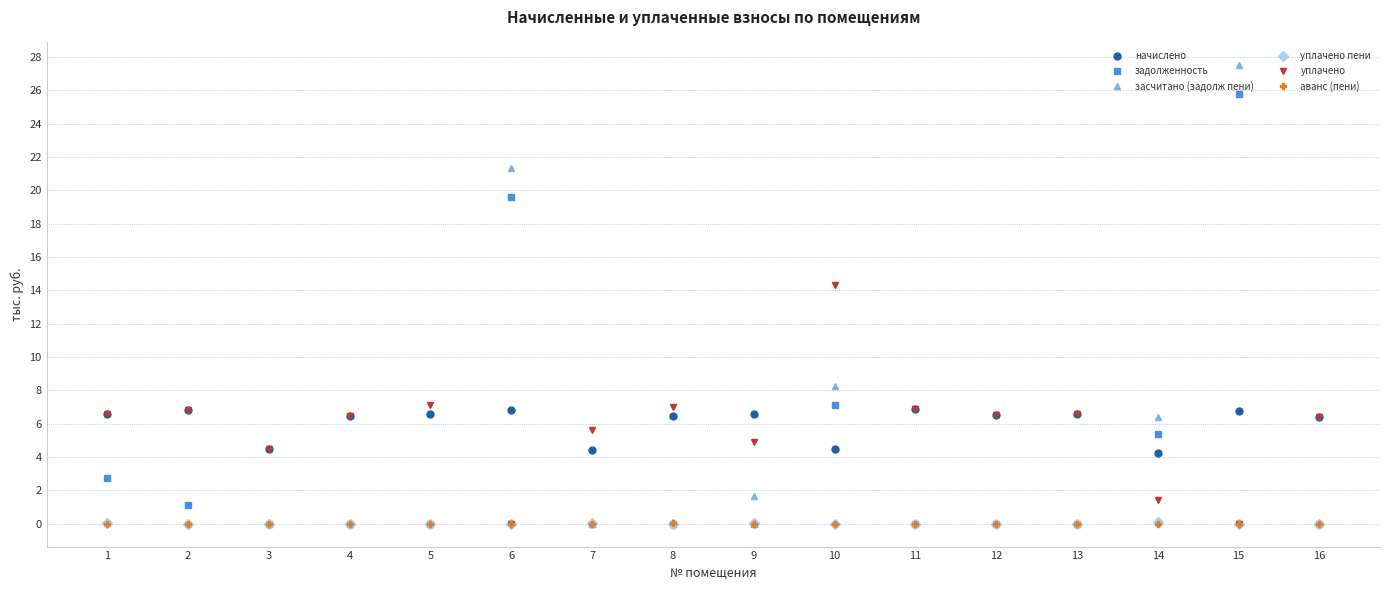

Is the value of задолженность at 13 greater than the value of уплачено at 14?

No